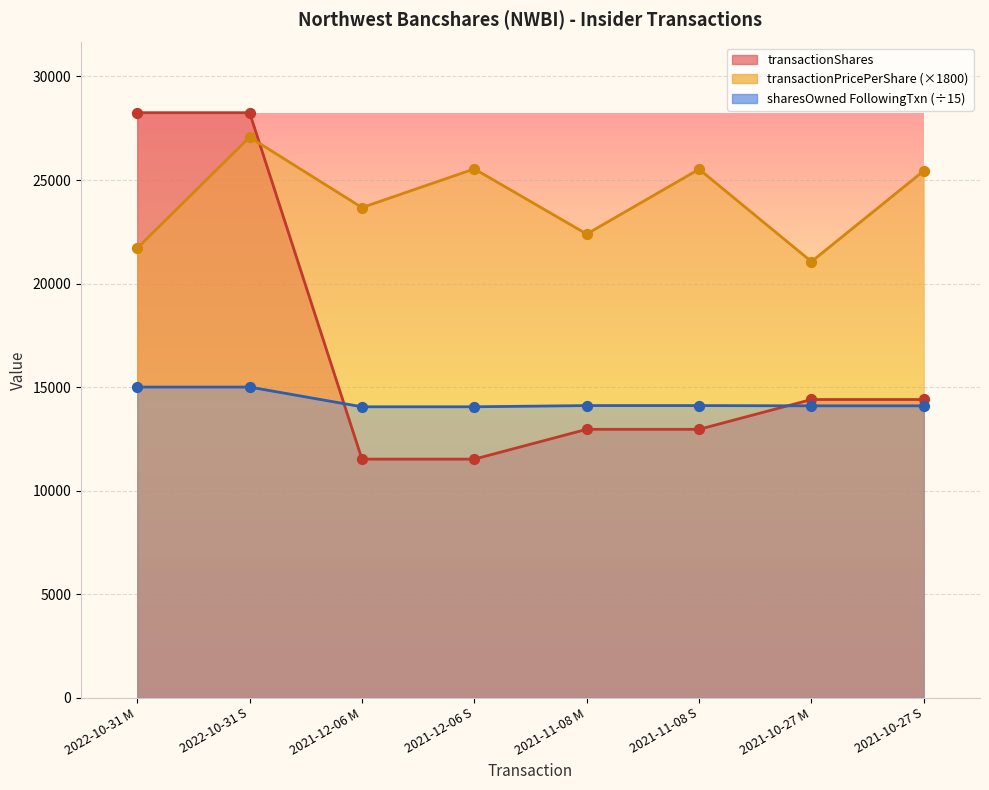

Which series reaches the maximum Y coordinate?

transactionShares